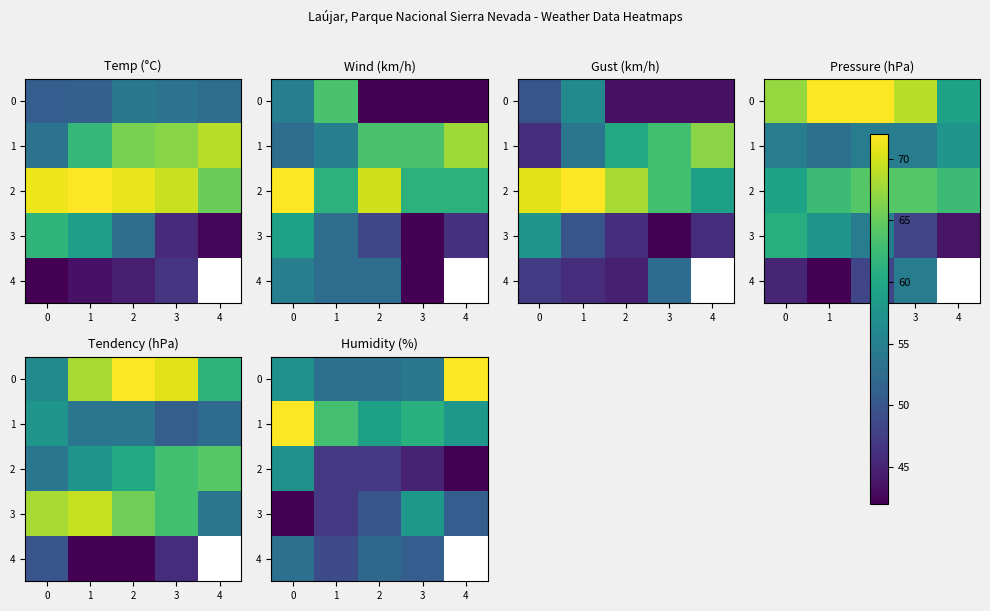

The value of 3 at 4 is 51.0. True or false?

True